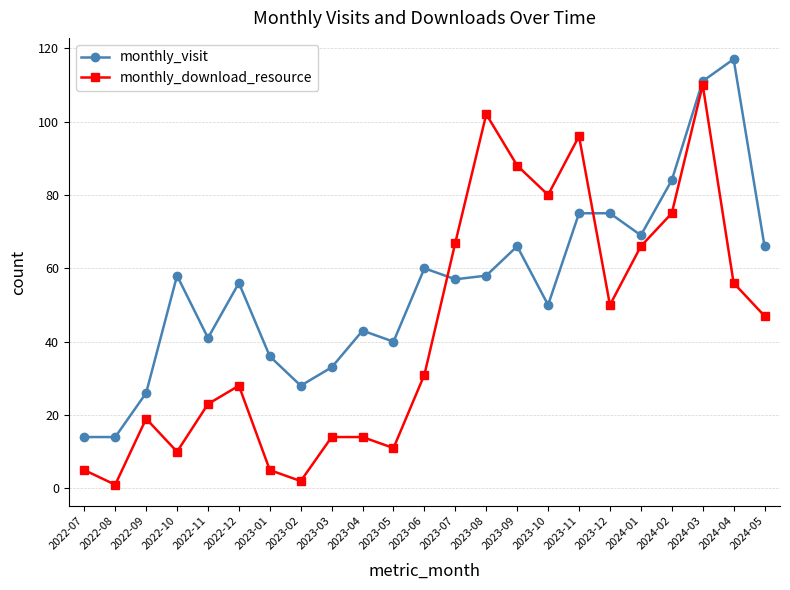

Is the value of monthly_download_resource at 2022-11 greater than the value of monthly_visit at 2022-09?

No